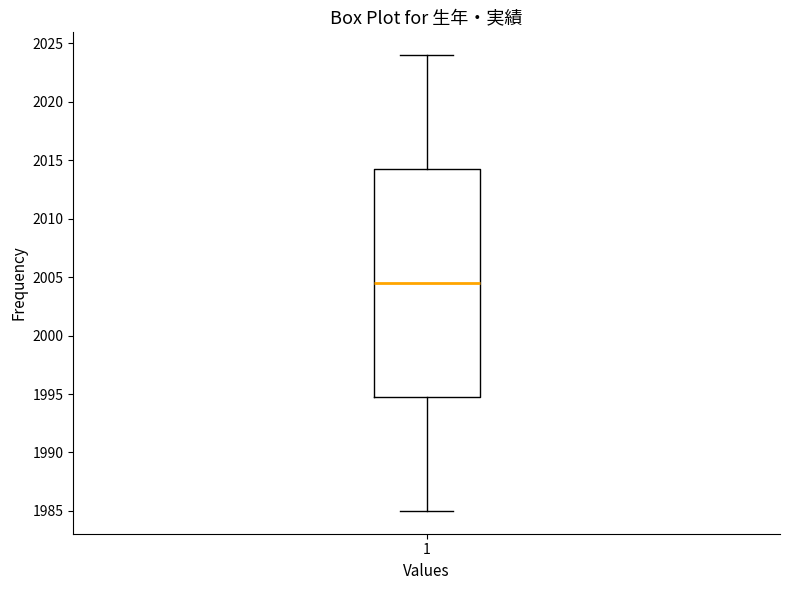

Where does the upper whisker of the box at x = 1 end on the y-axis? The values are not printed on the chart, so give them approximately, as read against the axis.

2024.0